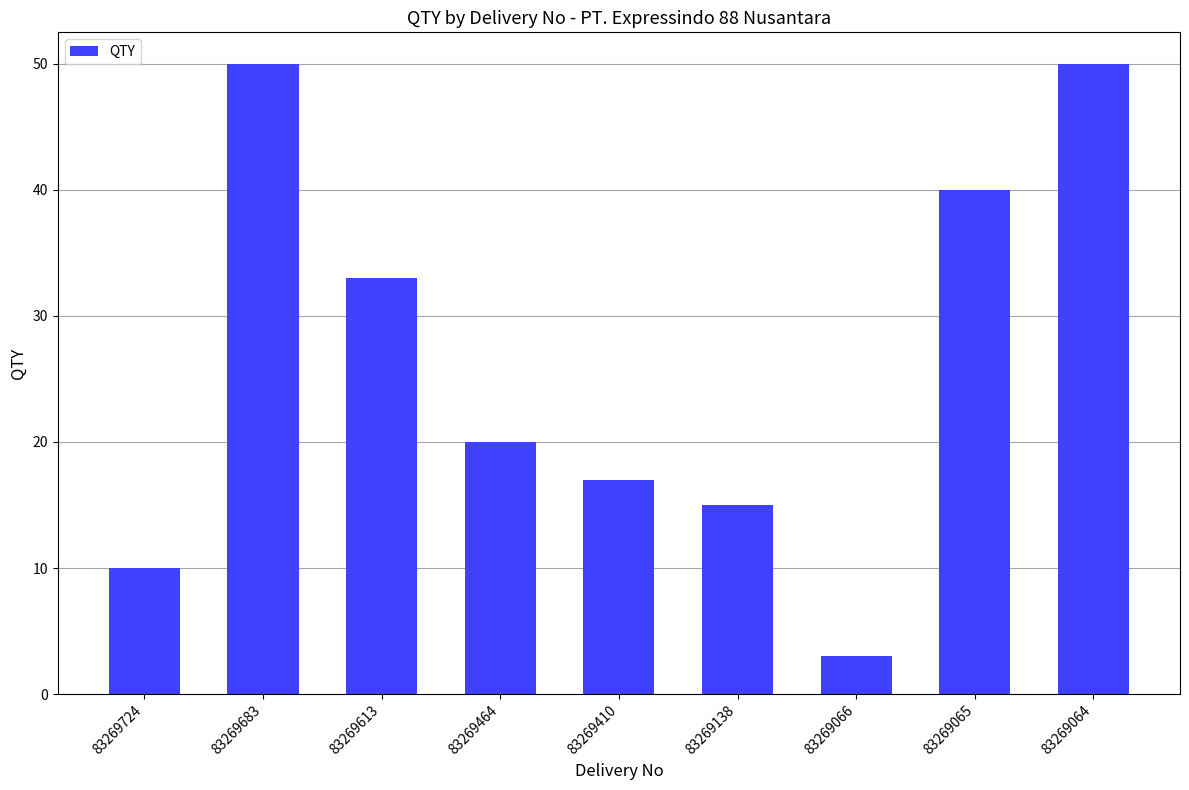

What is the change in value from 83269724 to 83269613?

+23